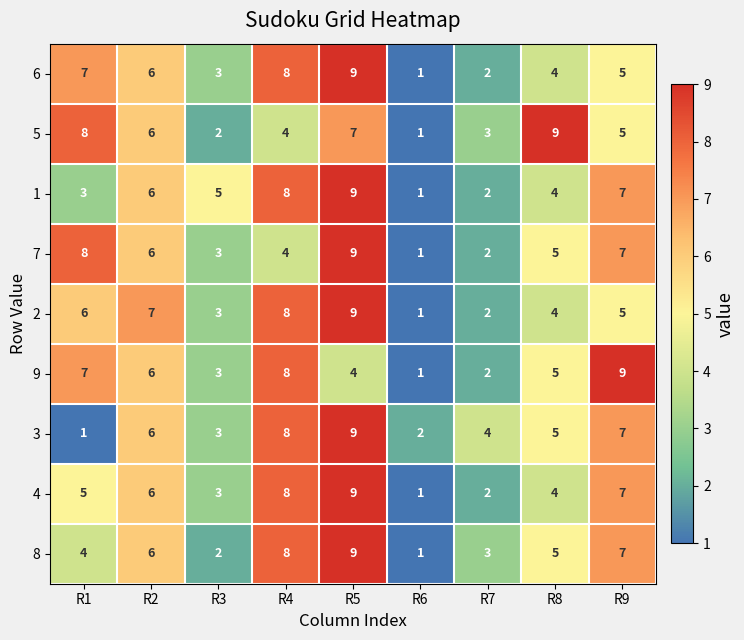

The 1 series shows 1 at R8. True or false?

False